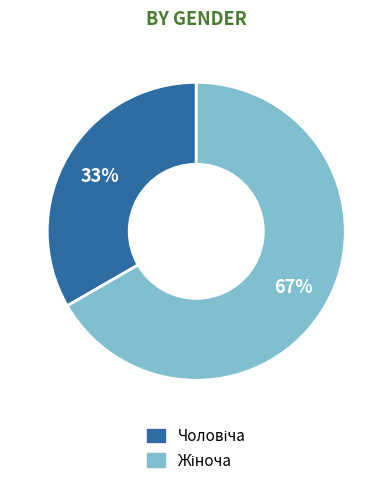

Is there any slice that represents more than half of the pie?

Yes